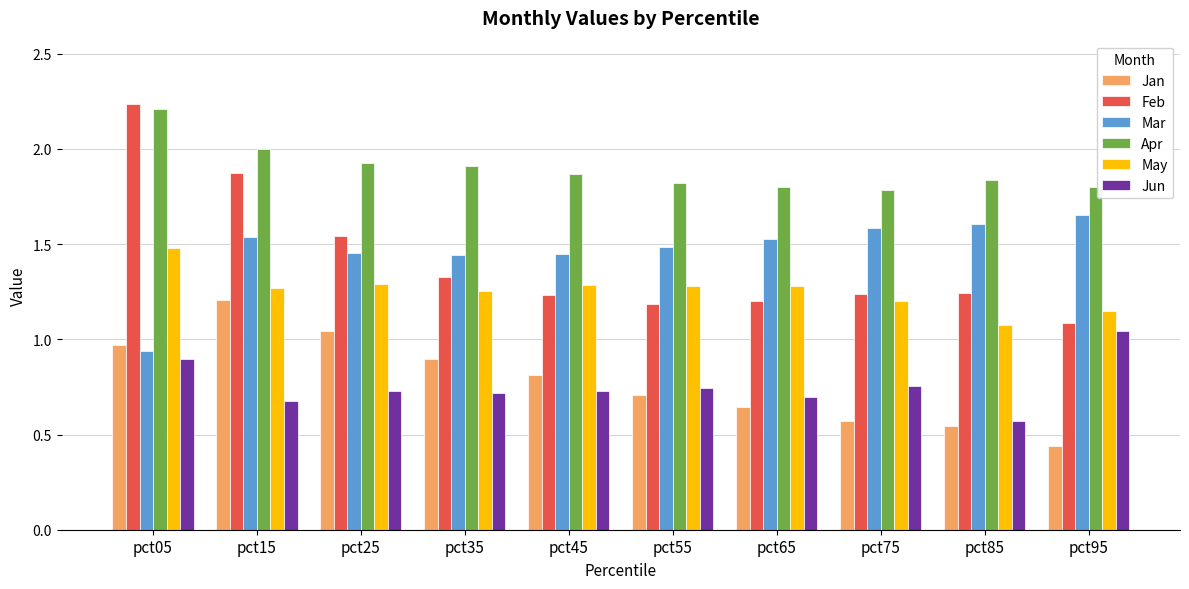

Count the number of categories in the chart.

10